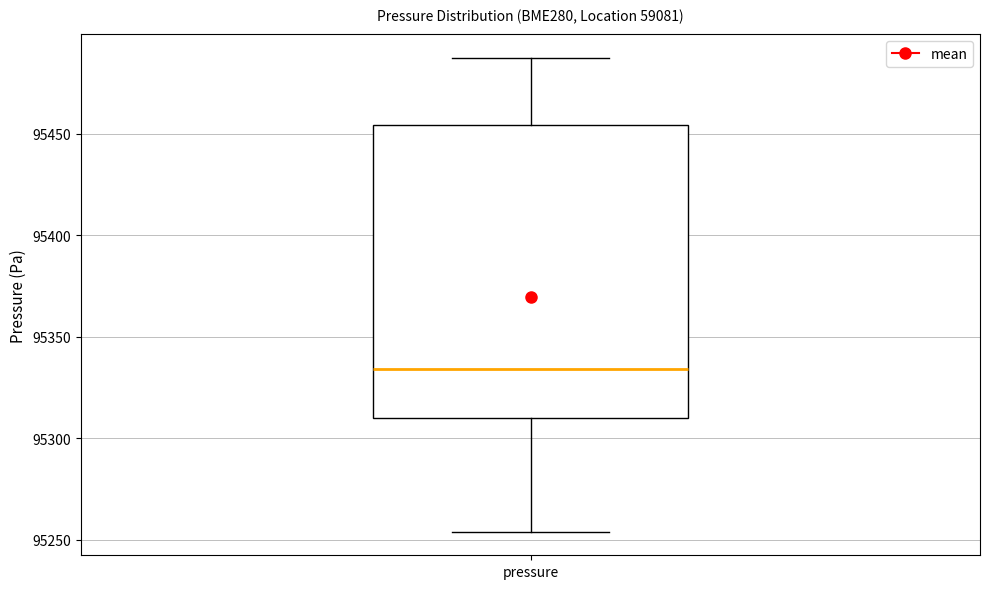

Where is the lower edge of the box for pressure on the y-axis? The values are not printed on the chart, so give them approximately, as read against the axis.

95310